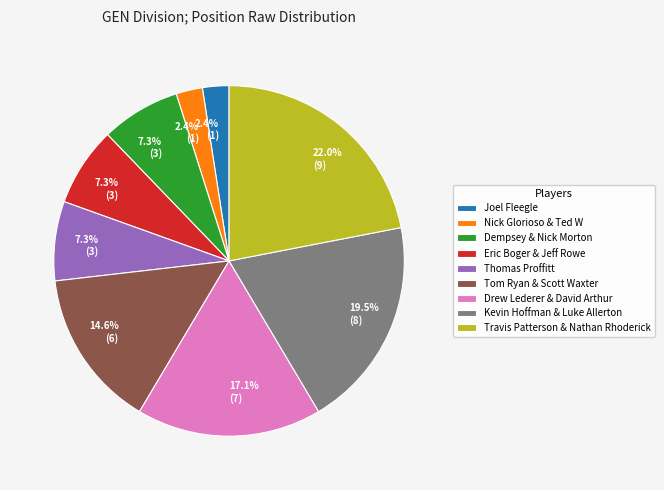

Is Dempsey & Nick Morton the majority of the pie?

No